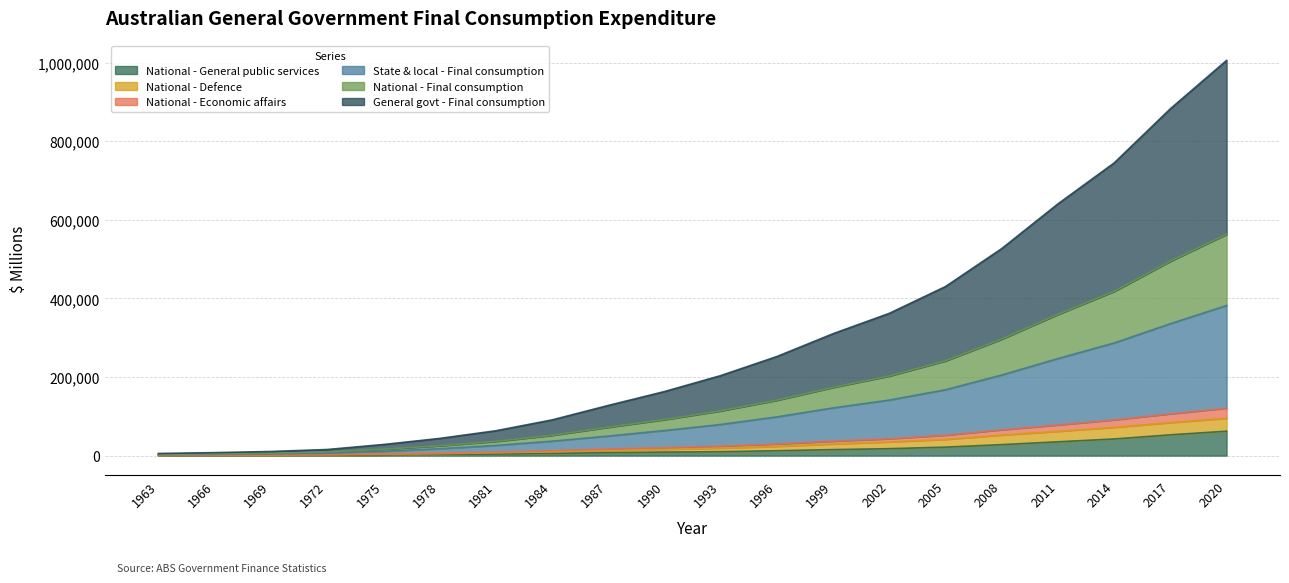

List the labels in order of National - Defence value, largest first.

2020, 2017, 2014, 2011, 2008, 2005, 2002, 1999, 1996, 1993, 1990, 1987, 1984, 1981, 1978, 1975, 1972, 1969, 1966, 1963